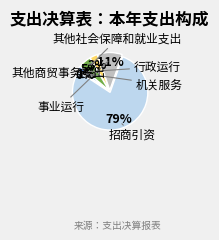

Count the number of slices in the pie.

6